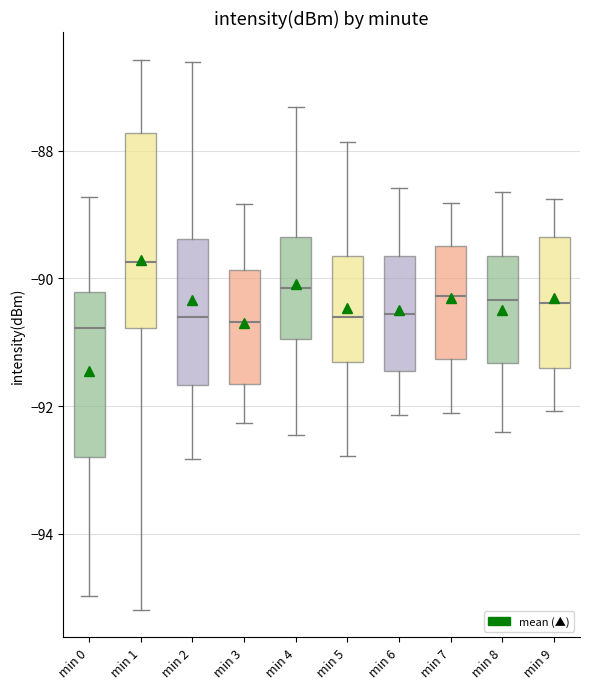

Where does the median line of the box for min 6 sit on the y-axis? The values are not printed on the chart, so give them approximately, as read against the axis.

-90.6